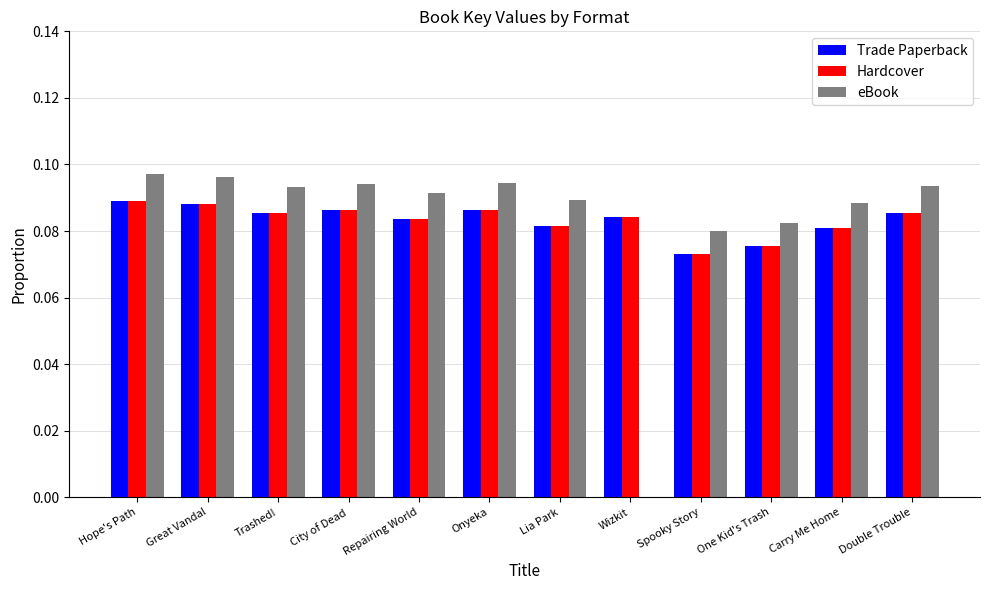

What is the total value across all series at Lia Park?

0.3